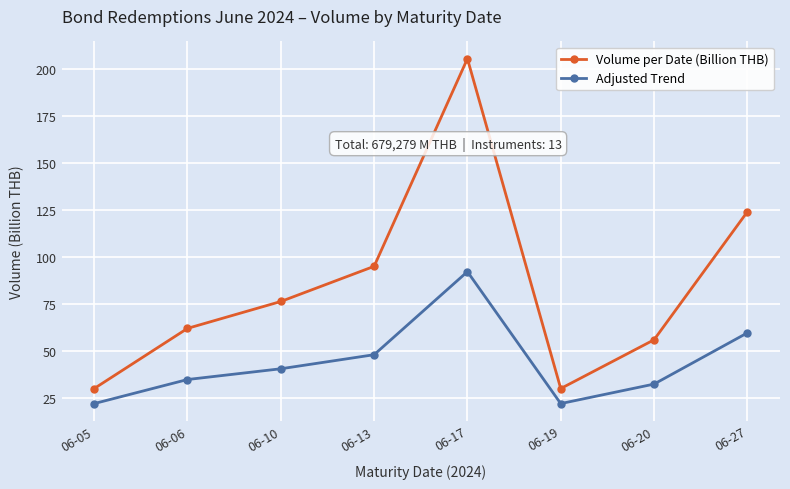

Rank the series by their maximum value, from highest to lowest.

Volume per Date (Billion THB), Adjusted Trend